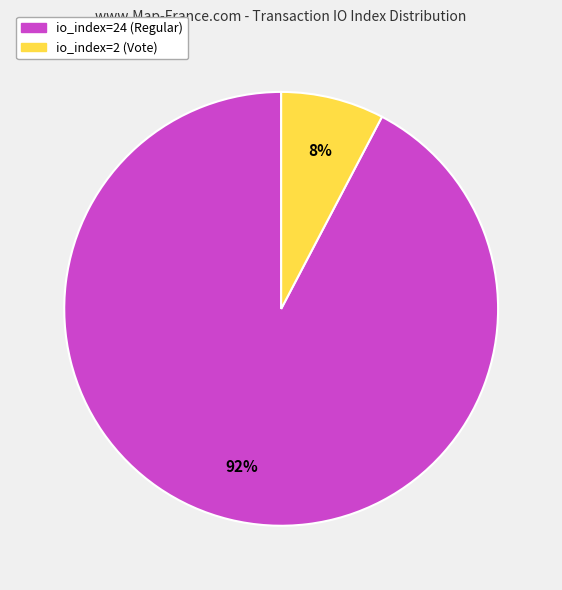

Is it true that io_index=24 (Regular) is 92% of the pie?

True